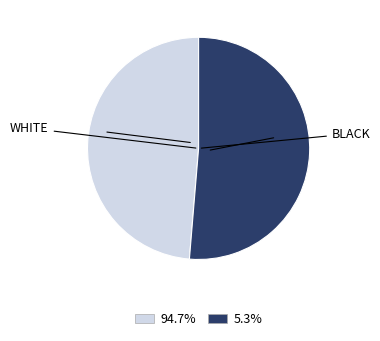

Count the number of slices in the pie.

2